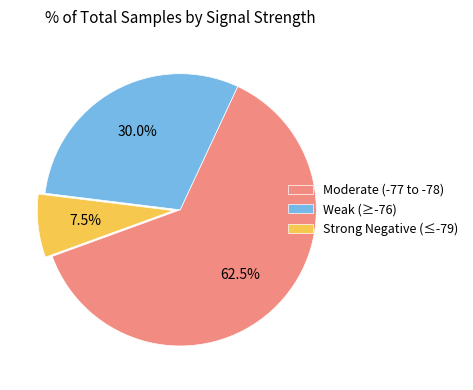

Between Strong Negative (≤-79) and Moderate (-77 to -78), which is larger?

Moderate (-77 to -78)